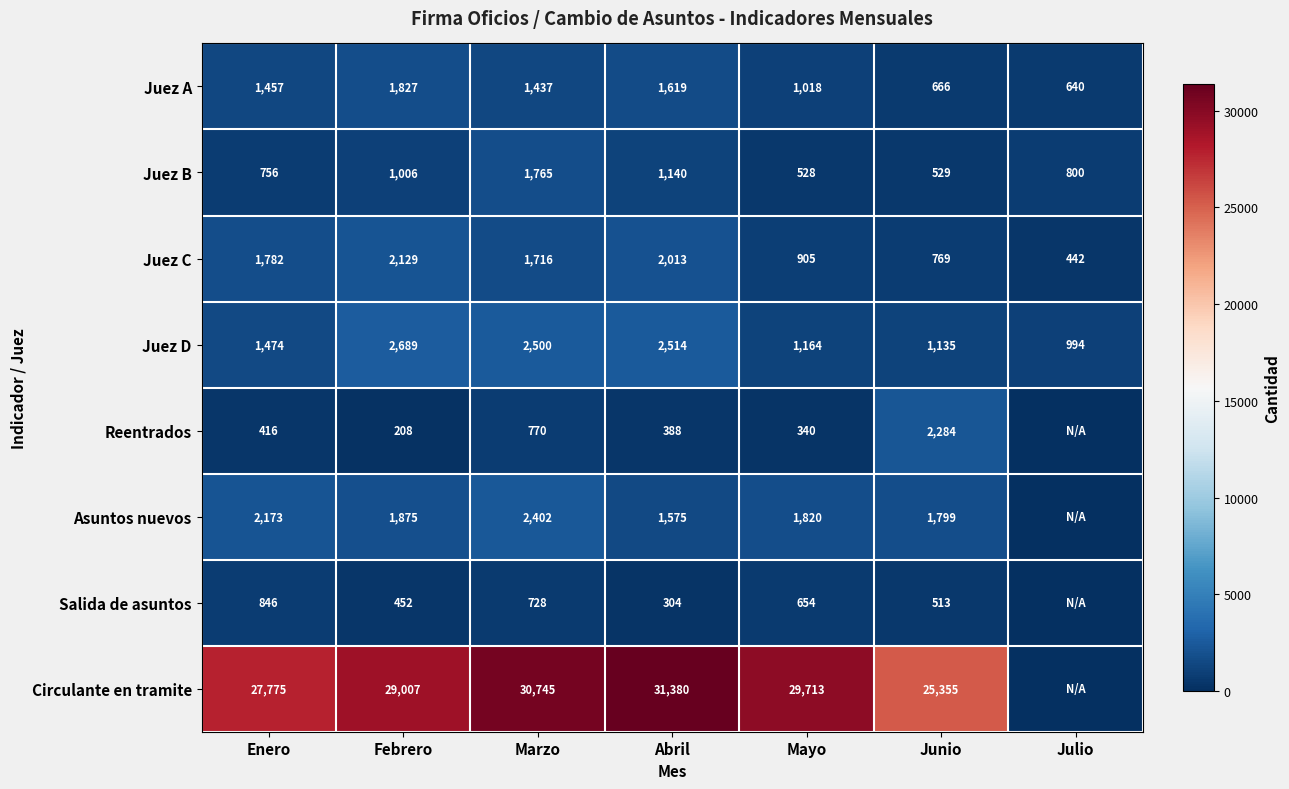

Read the Juez B value at Enero.

756